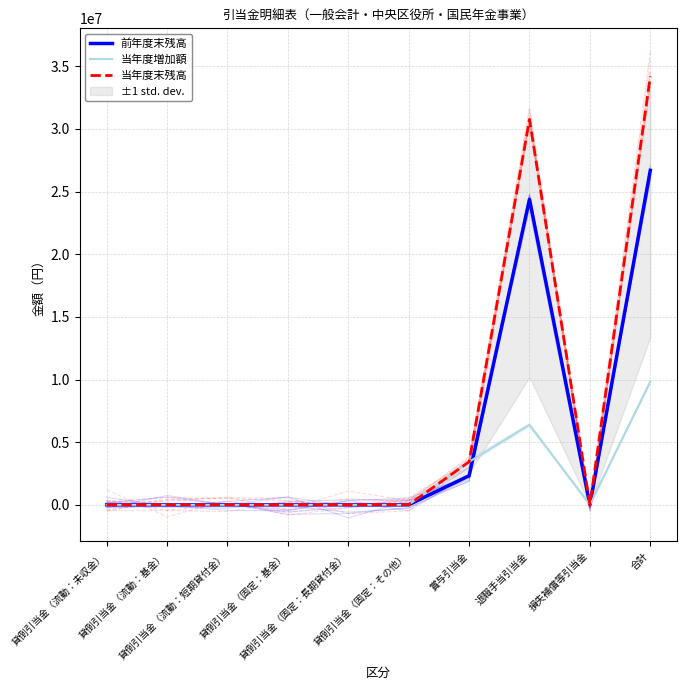

Which category has the highest value across all series?

合計